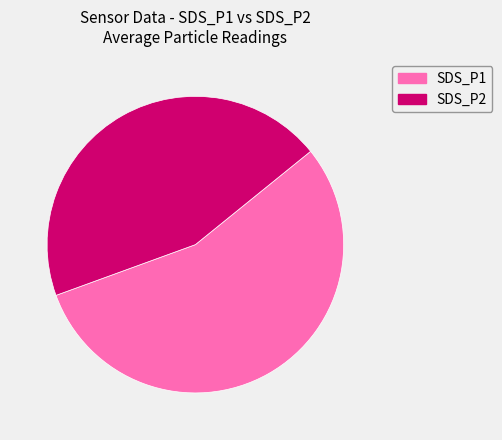

Between SDS_P2 and SDS_P1, which is larger?

SDS_P1